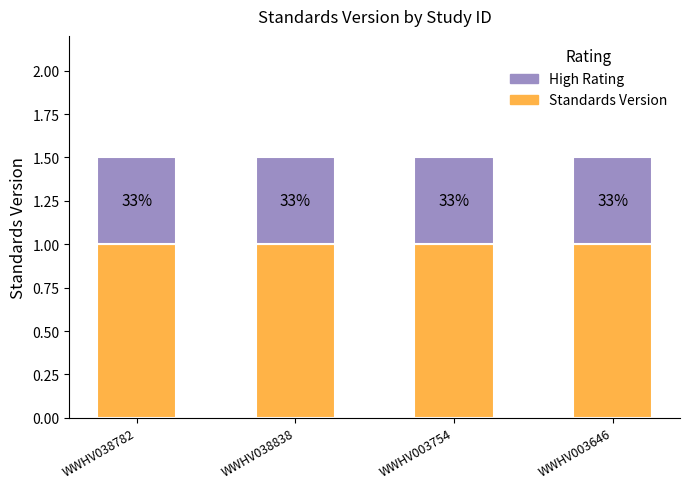

What is the sum of the High Rating values at WWHV003646 and WWHV038838?

1.0